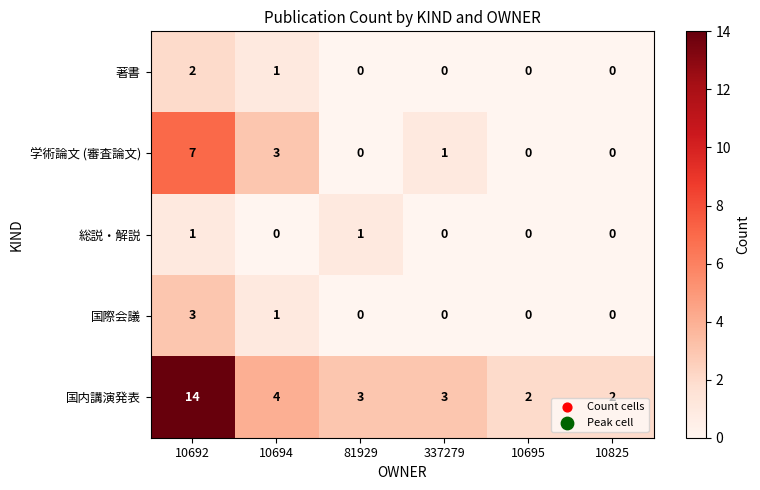

What is the difference between the 国内講演発表 values at 337279 and 10692?

11